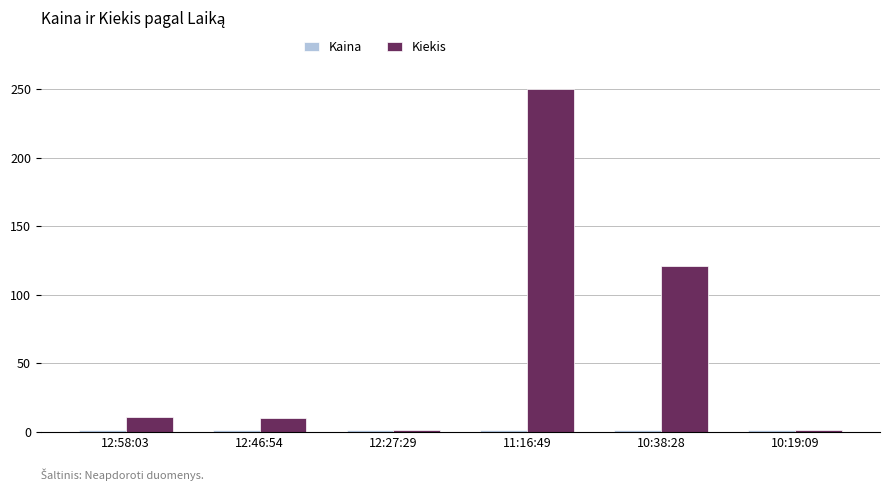

What is the difference between the second highest and second lowest values in the Kiekis series?

120.0